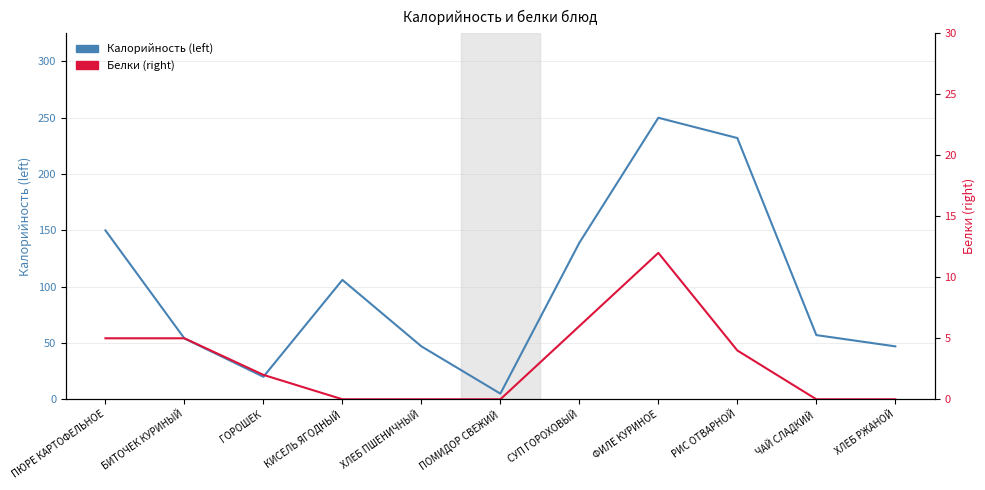

How many data points does each series have?

11